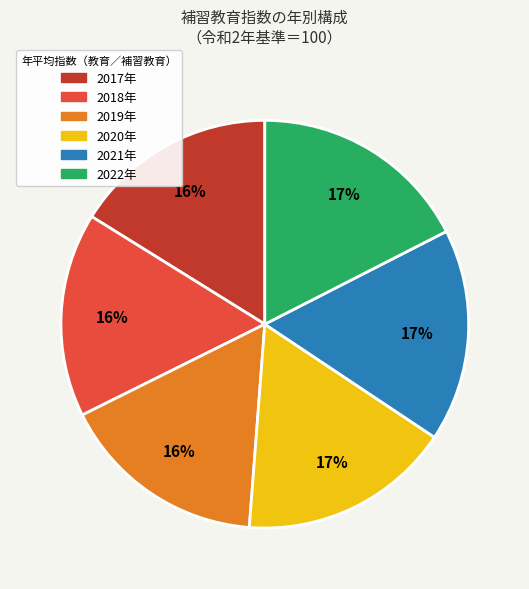

Is there a majority slice in this chart?

No